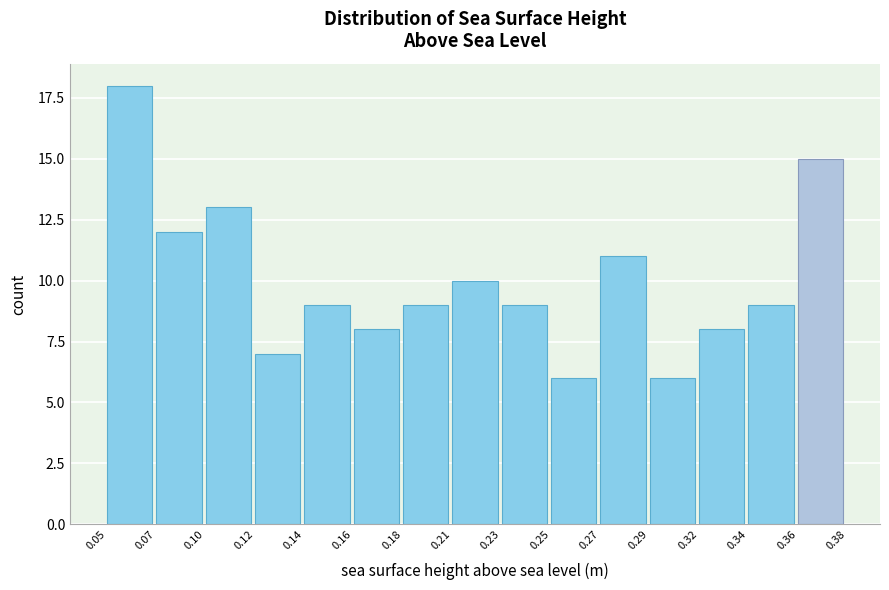

Reading left to right, list all the values displayed in this chart.

0.05=18	0.07=12	0.10=13	0.12=7	0.14=9	0.16=8	0.18=9	0.21=10	0.23=9	0.25=6	0.27=11	0.29=6	0.32=8	0.34=9	0.36=15